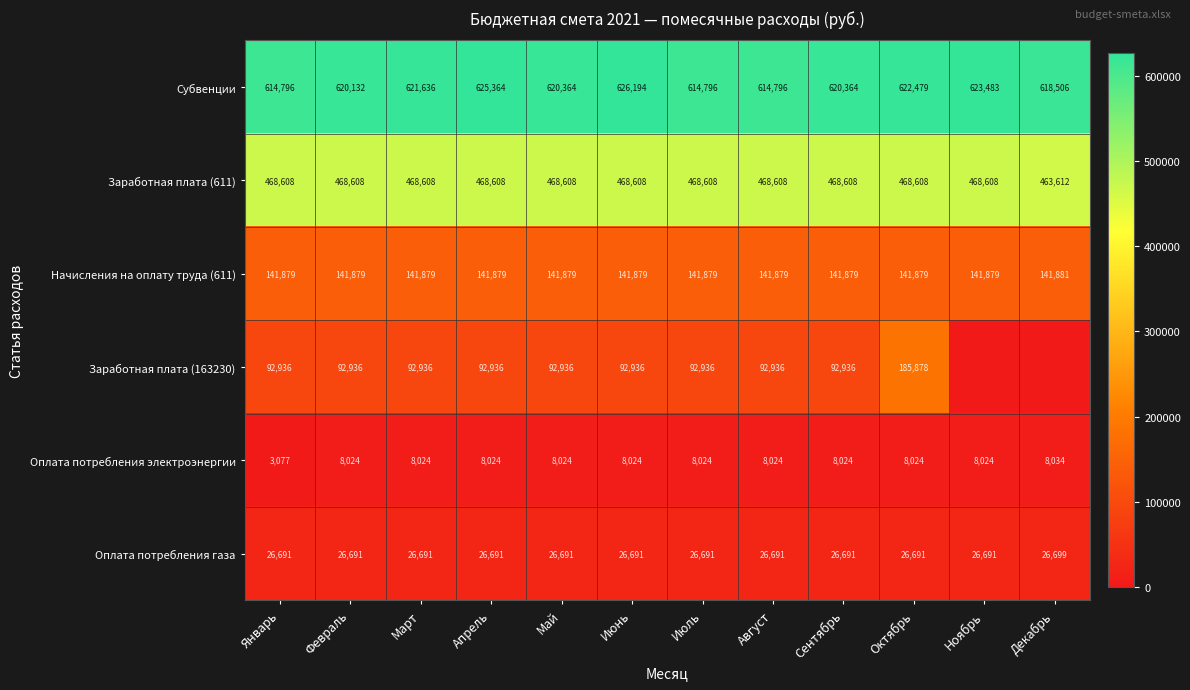

Read the Заработная плата (611) value at Июль, to the nearest 100.

468600